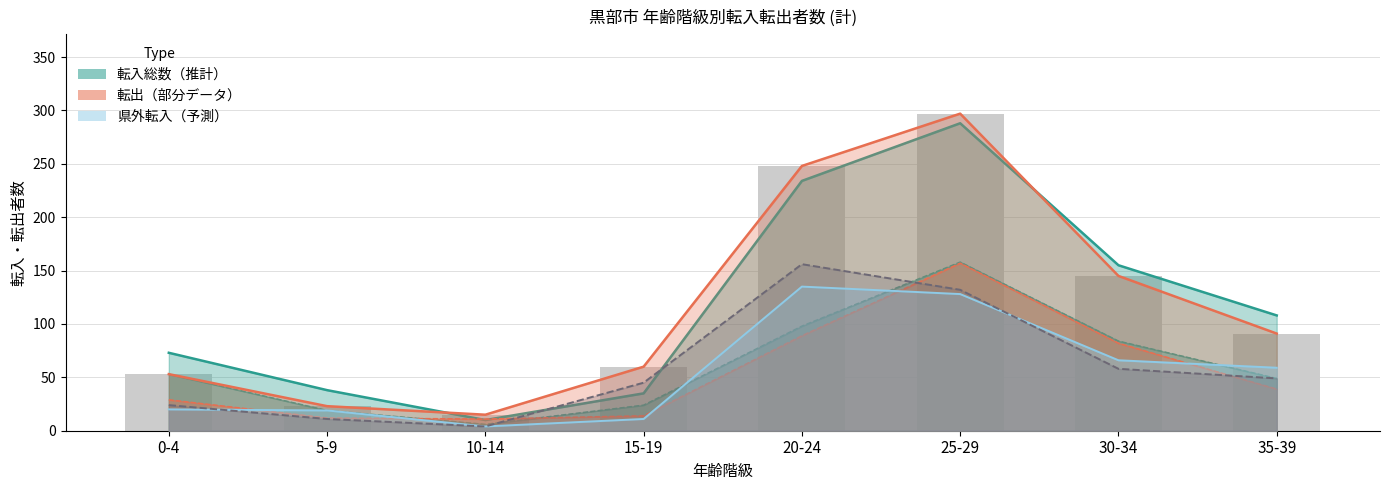

What is the minimum value for 転出総数?

15